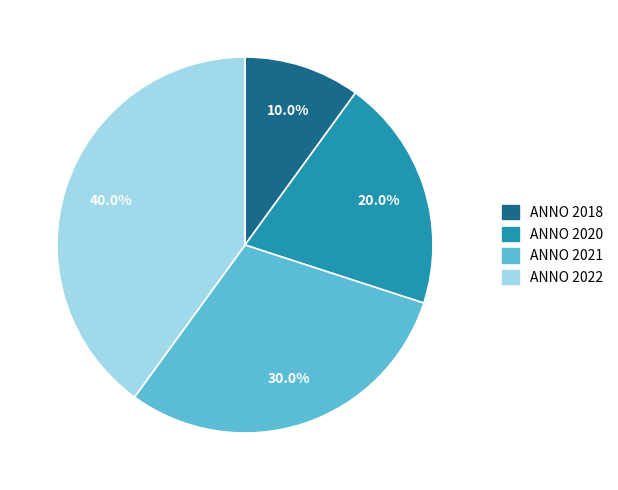

Between ANNO 2021 and ANNO 2018, which is larger?

ANNO 2021